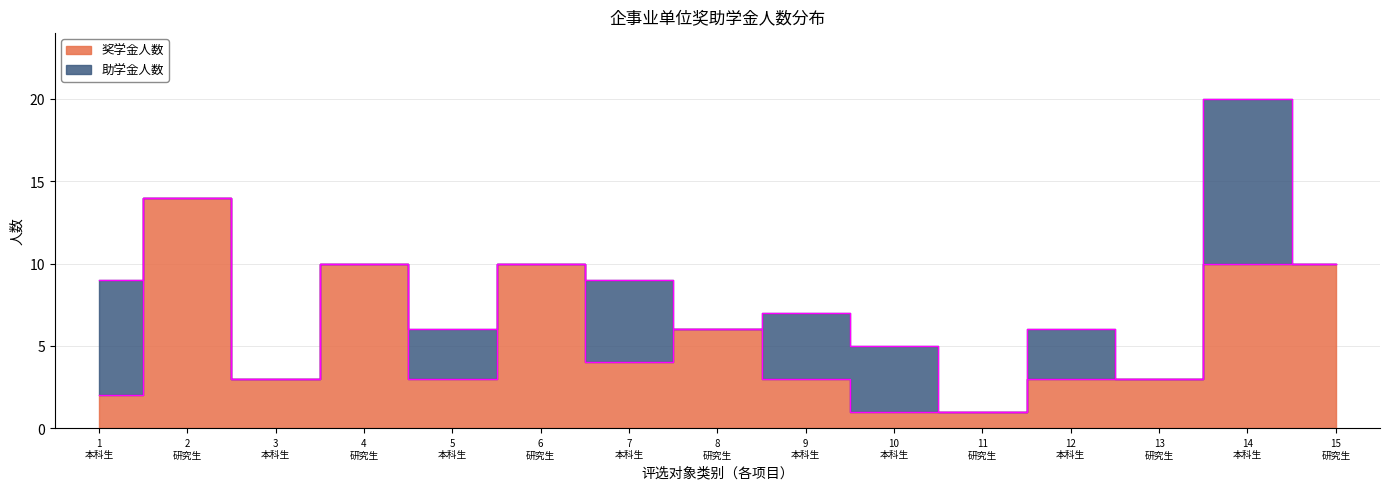

At which category does the data reach its first local valley?

3 本科生